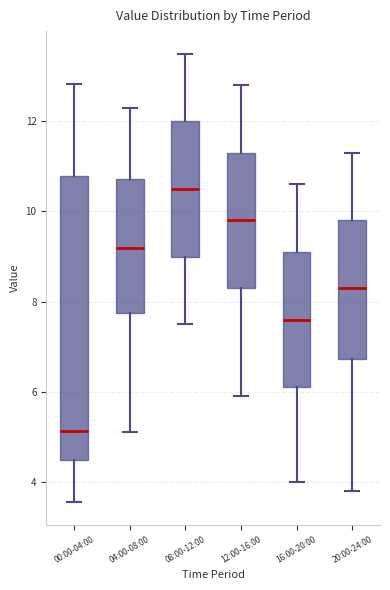

Which box has the highest median line?

08:00-12:00